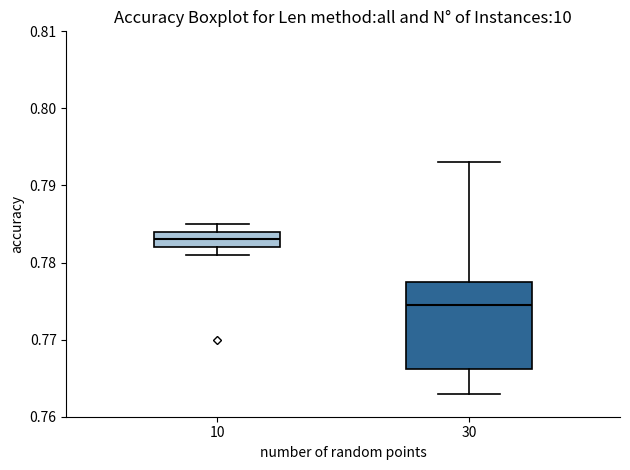

Where does the median line of the box at x = 30 sit on the y-axis? The values are not printed on the chart, so give them approximately, as read against the axis.

0.775